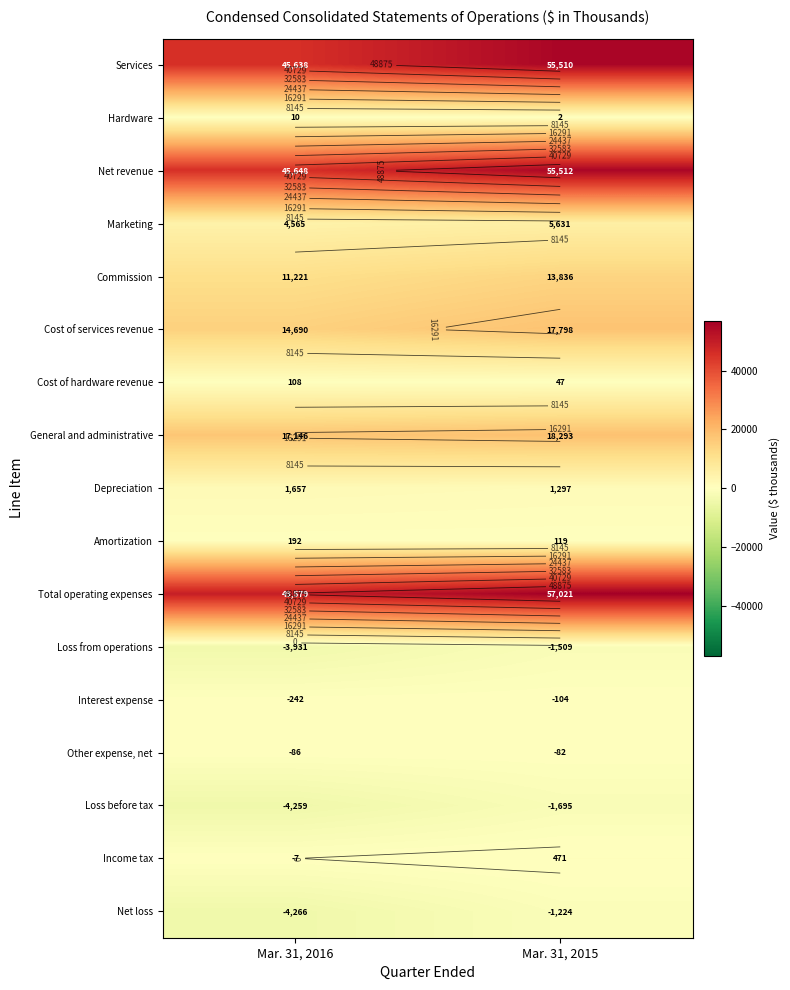

What is the smallest value displayed?

-4266